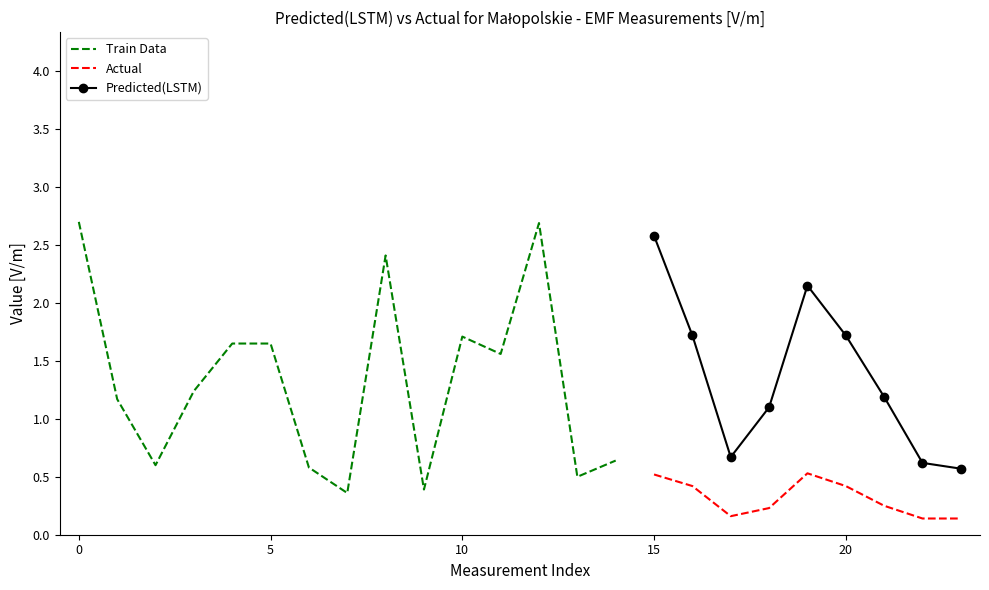

Is this an area chart (filled region under the line)?

No